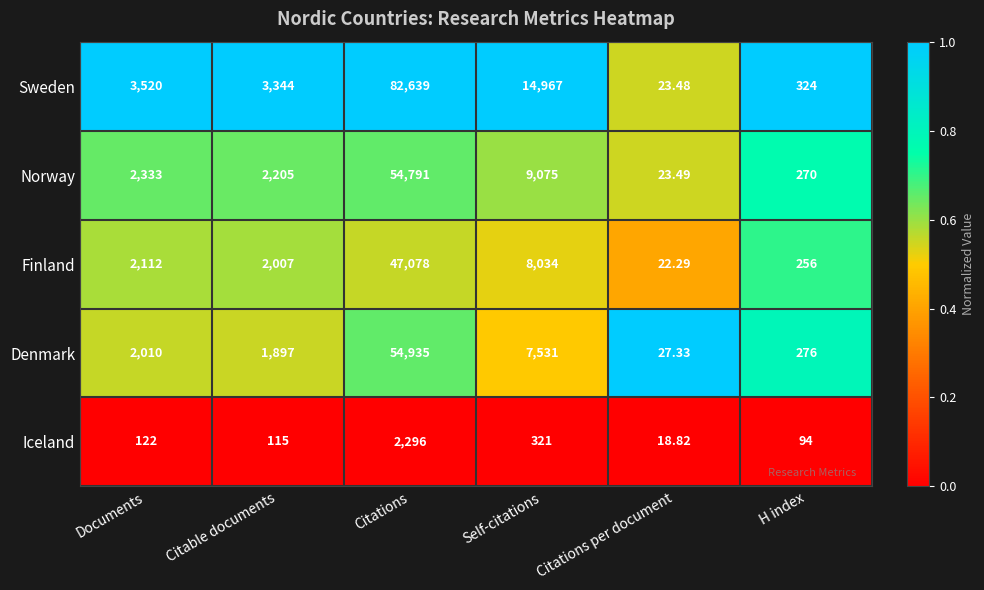

Between Citations and Self-citations, which series saw the biggest shift?

Sweden